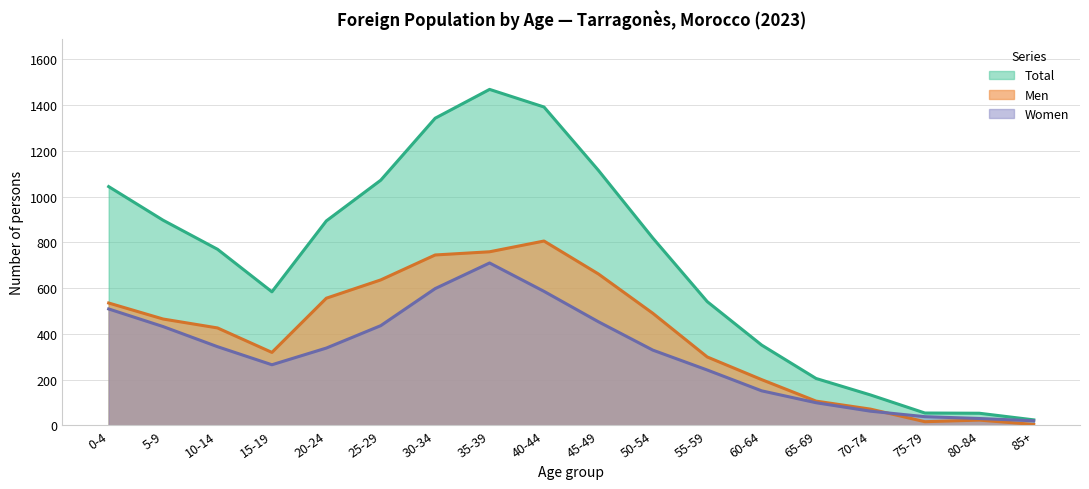

At which category does the chart reach its minimum across all series?

85+